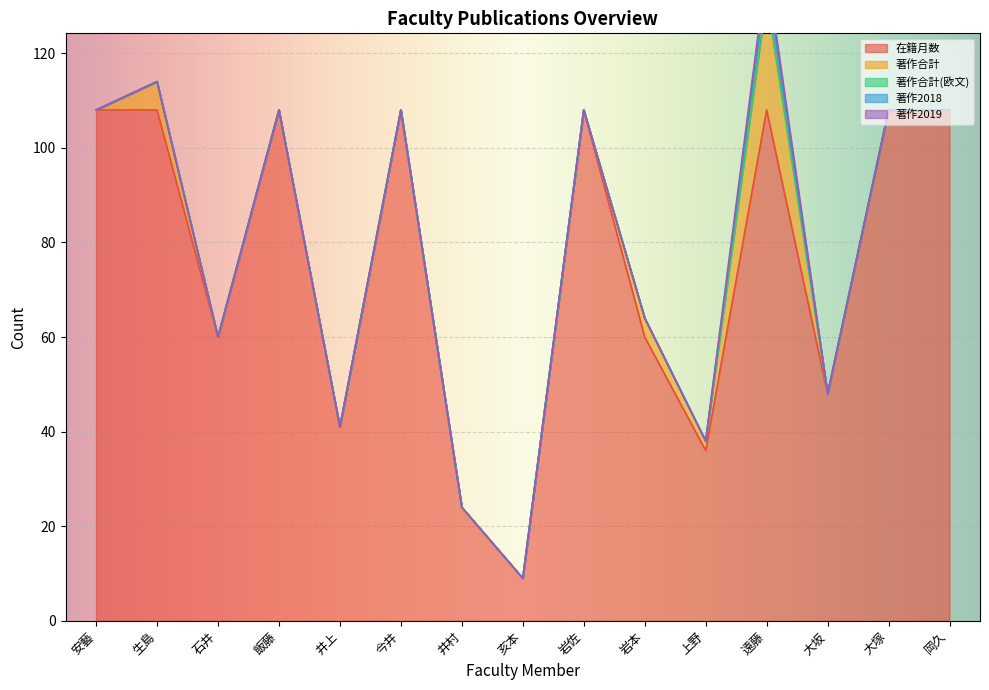

At which category is the sum across all series the highest?

遠藤